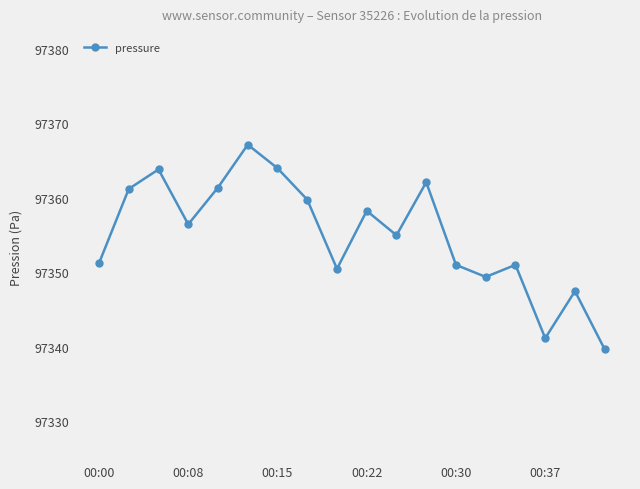

What is the minimum value shown in the chart?

97339.7